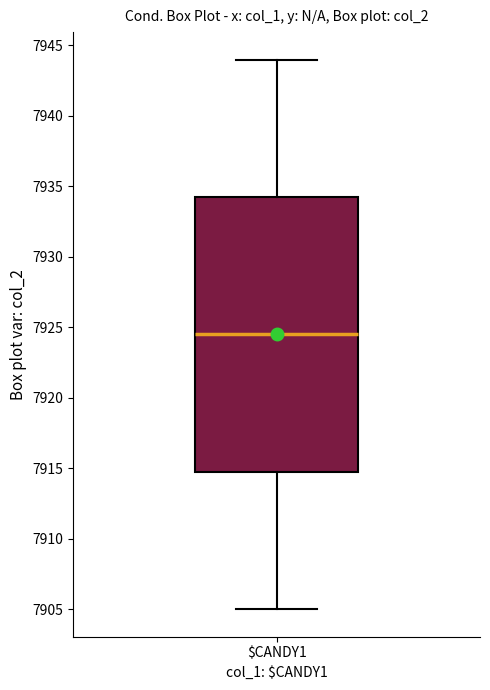

Read this box plot against the y-axis: the position of the median line, the range covered by the box, and the ends of both whiskers. The values are not printed on the chart, so give them approximately, as read against the axis.

median 7924.5, box 7915.0 to 7934.5, whiskers 7905.0 to 7944.0